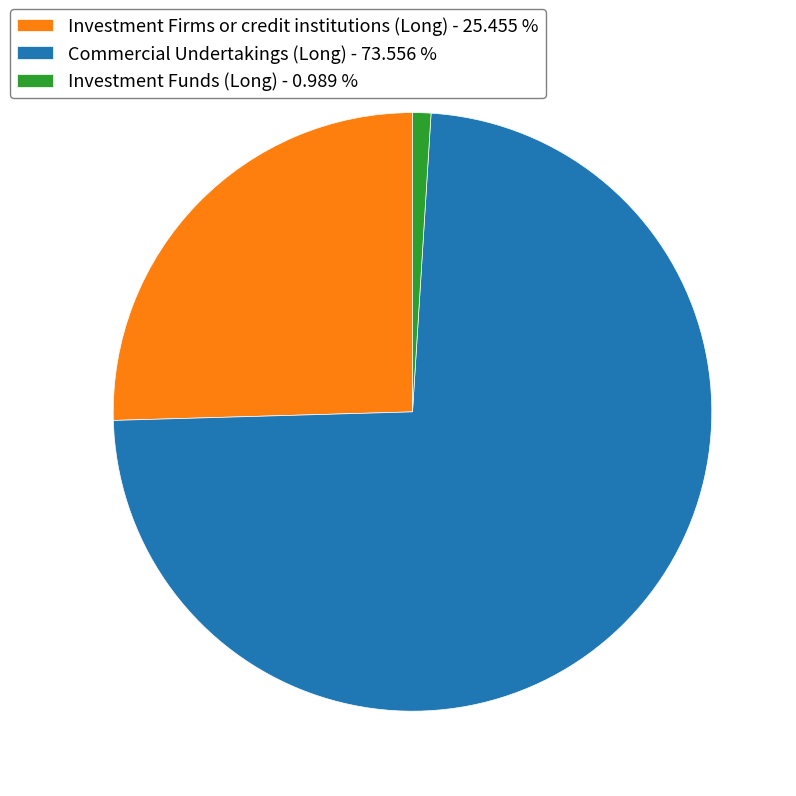

Count the number of slices in the pie.

3